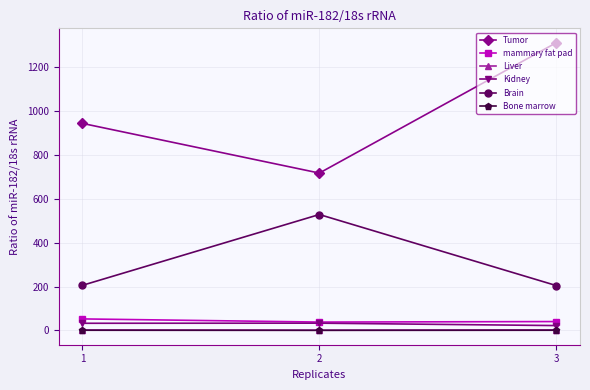

What is the value of the Kidney point at the 1st from the left?

32.8